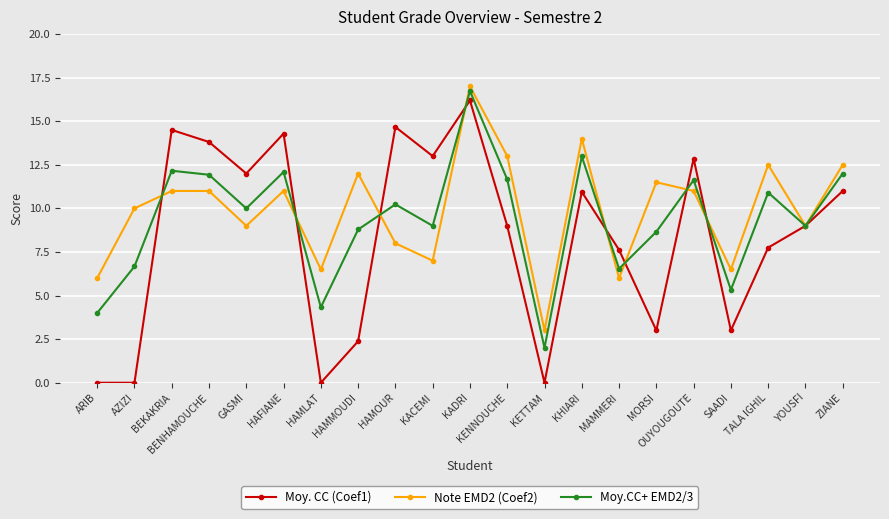

At which category does the chart reach its peak across all series?

KADRI